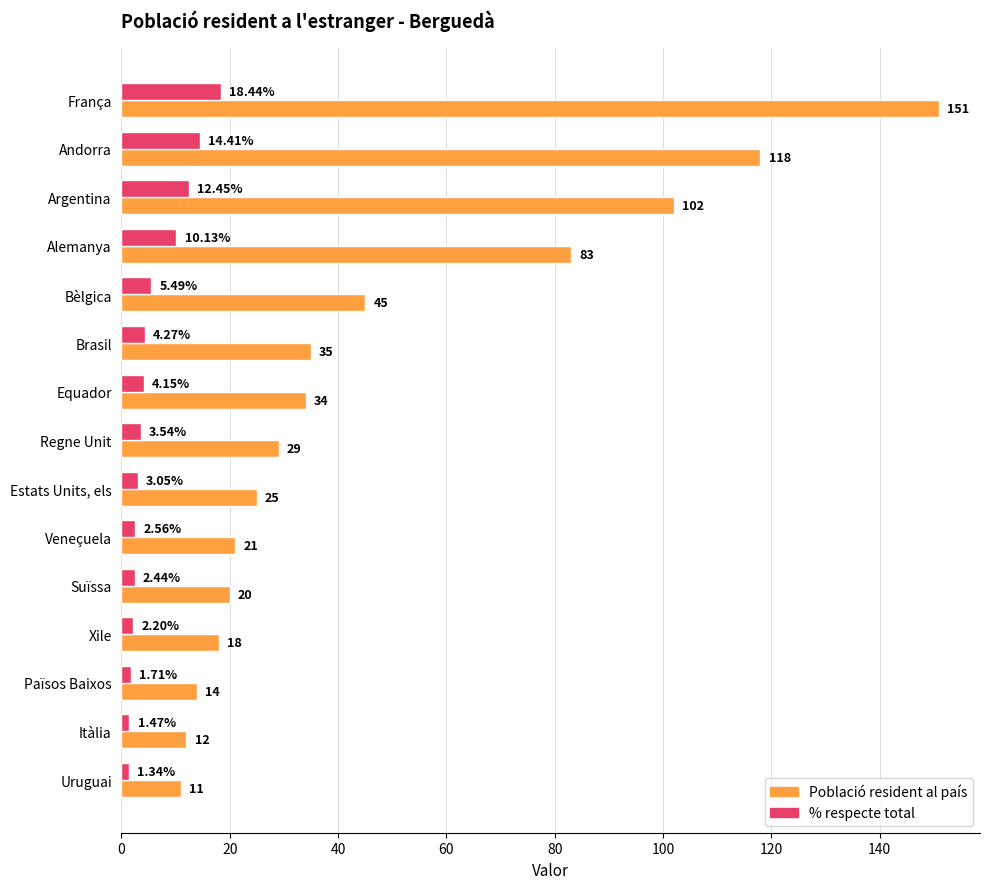

Which series has the largest range (max minus min)?

Població resident al país